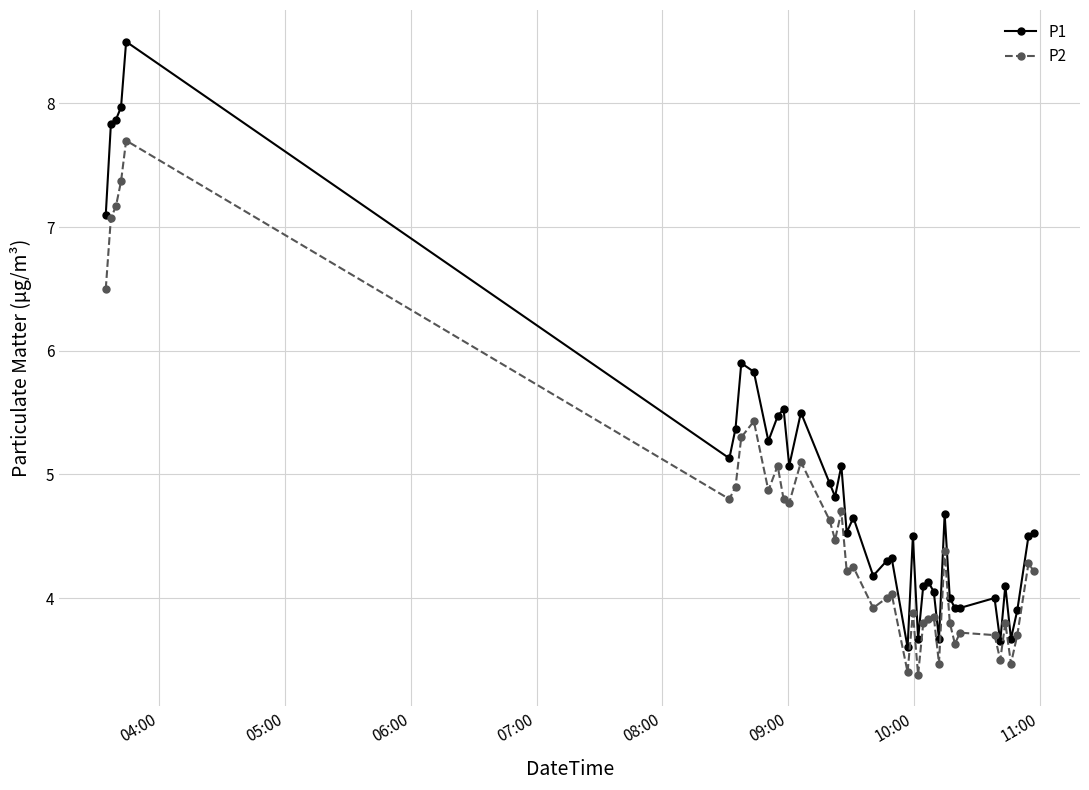

What is the value of the P2 point at the 11th from the left?

5.1